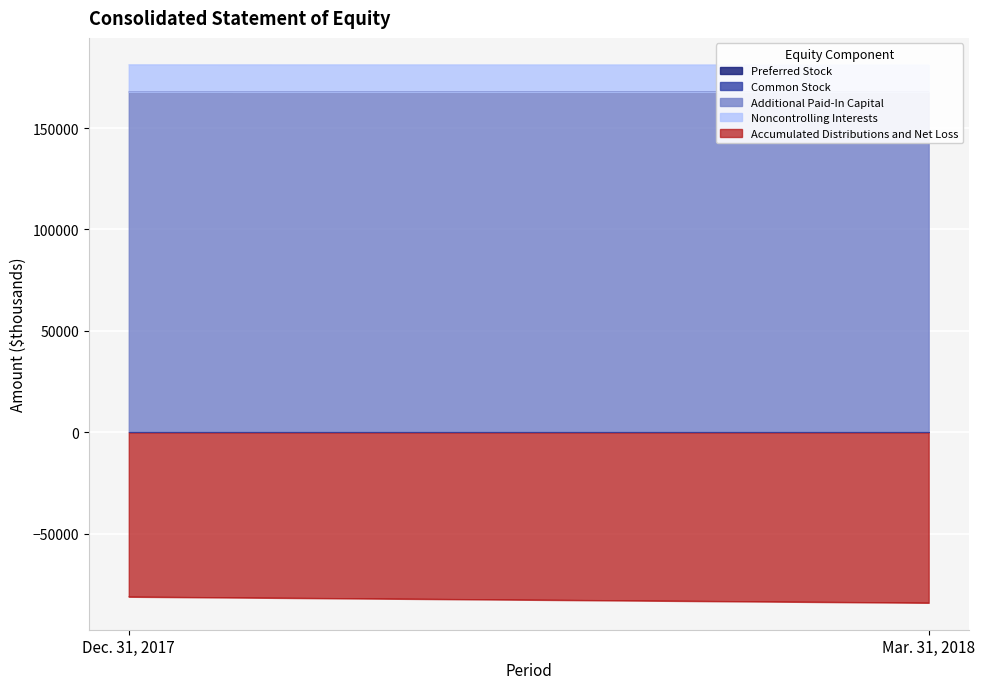

What is the label of the 2nd point from the right?

Dec. 31, 2017